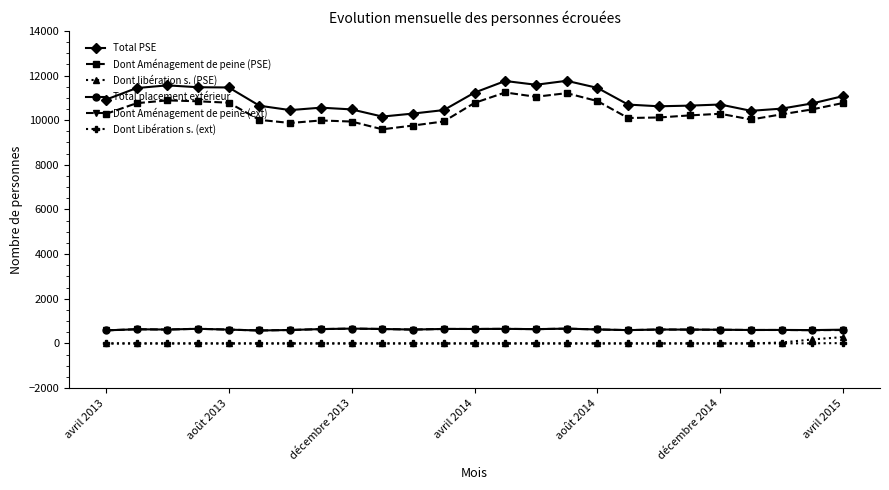

What are all the series names shown in the legend?

Total PSE, Dont Aménagement de peine (PSE), Dont libération s. (PSE), Total placement extérieur, Dont Aménagement de peine (ext), Dont Libération s. (ext)